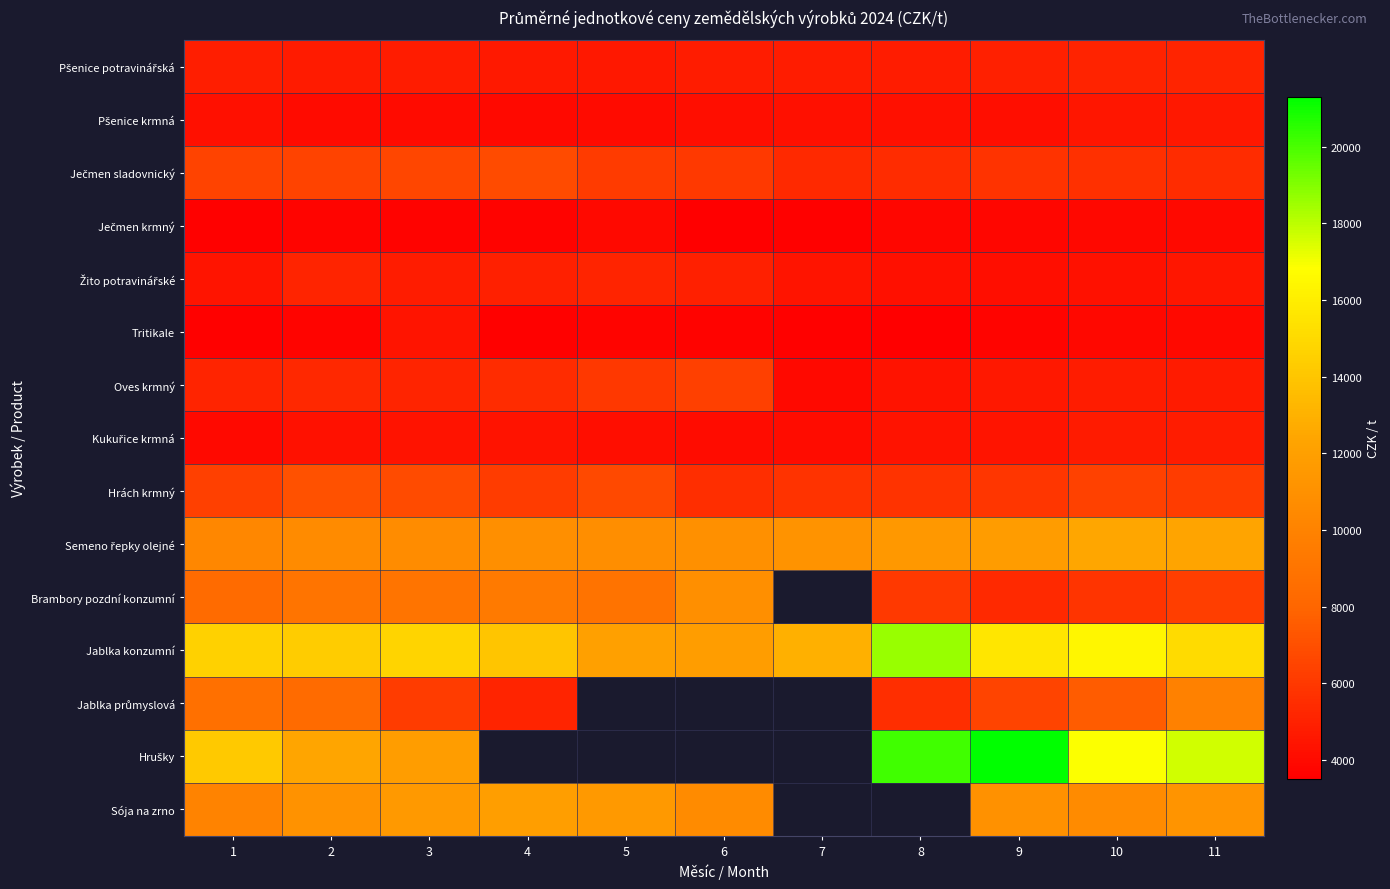

At which label does Oves krmný reach its peak?

6